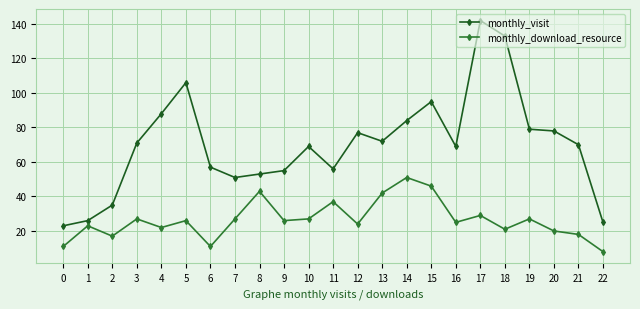

What is the maximum value shown in the chart?

142